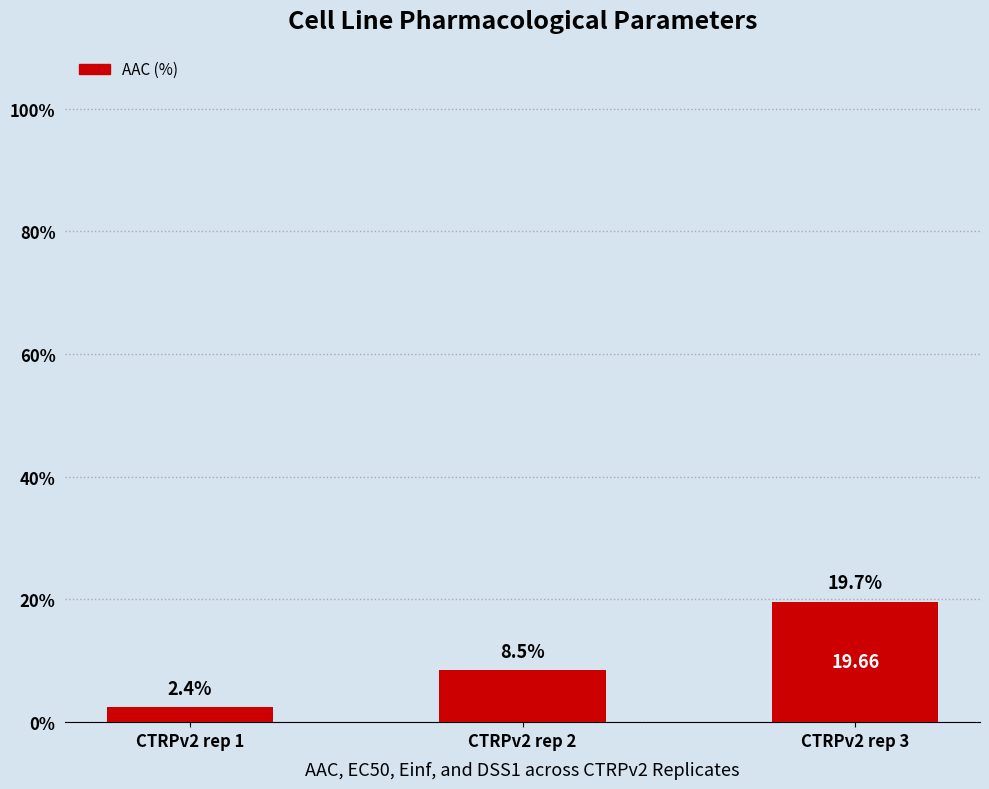

How many data points does each series have?

3